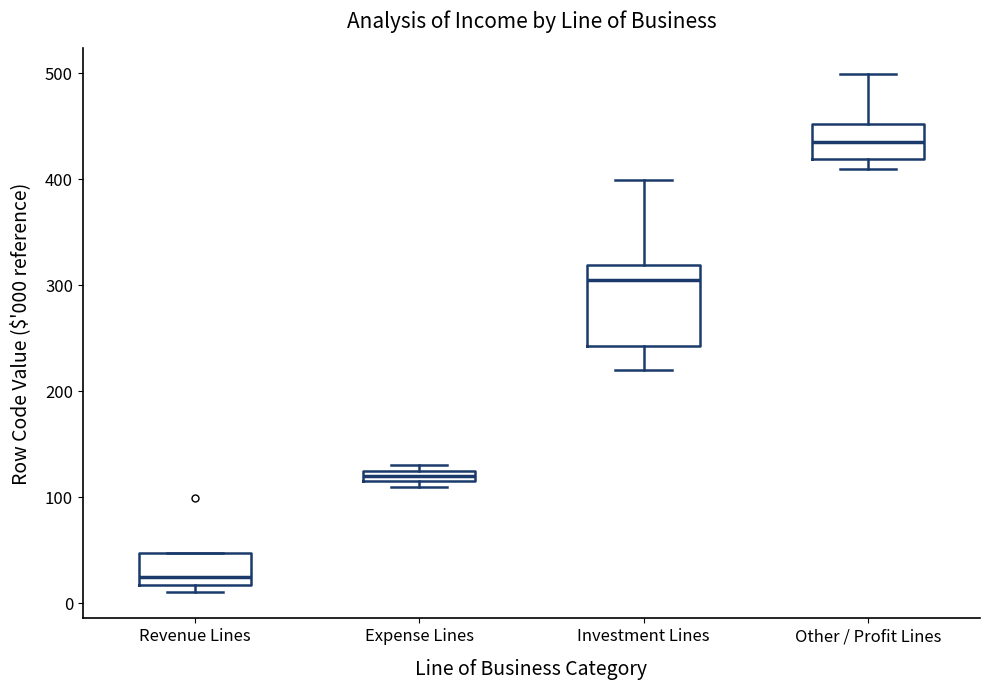

Where does the upper whisker of the box for Investment Lines end on the y-axis? The values are not printed on the chart, so give them approximately, as read against the axis.

400